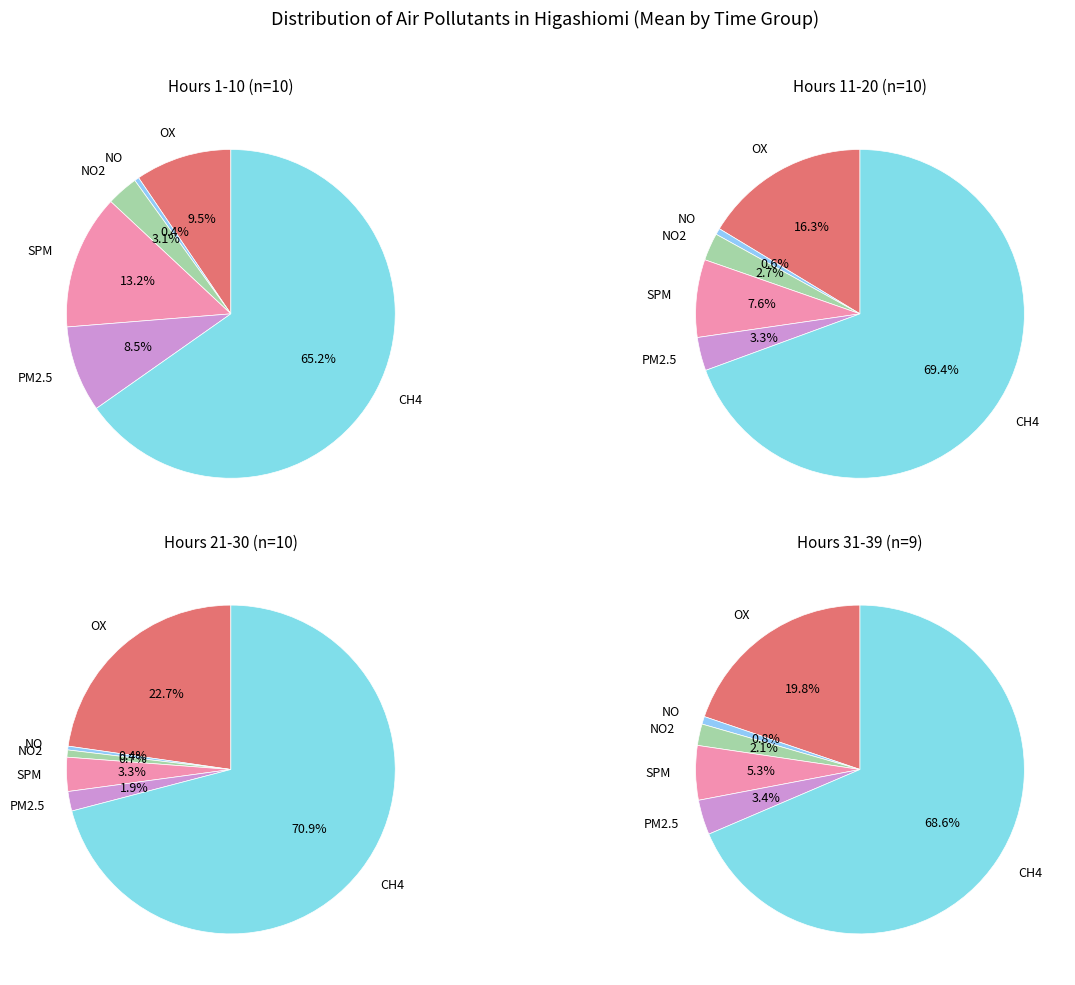

Does 7 account for over 50% of the chart?

No